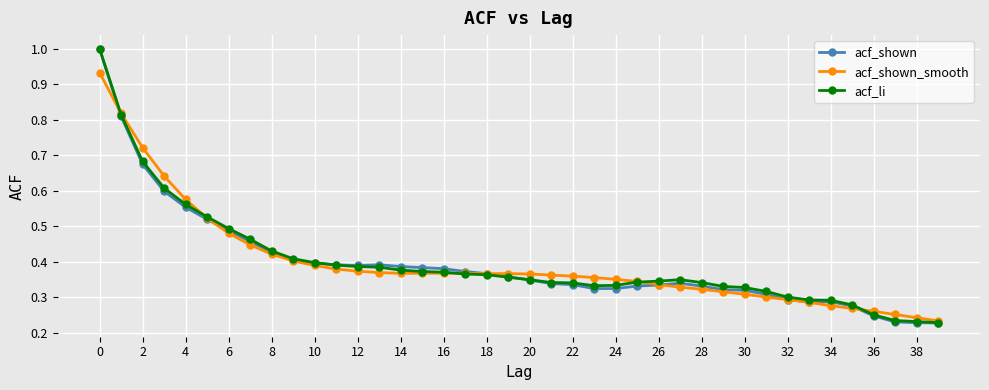

Which series has the largest range (max minus min)?

acf_shown